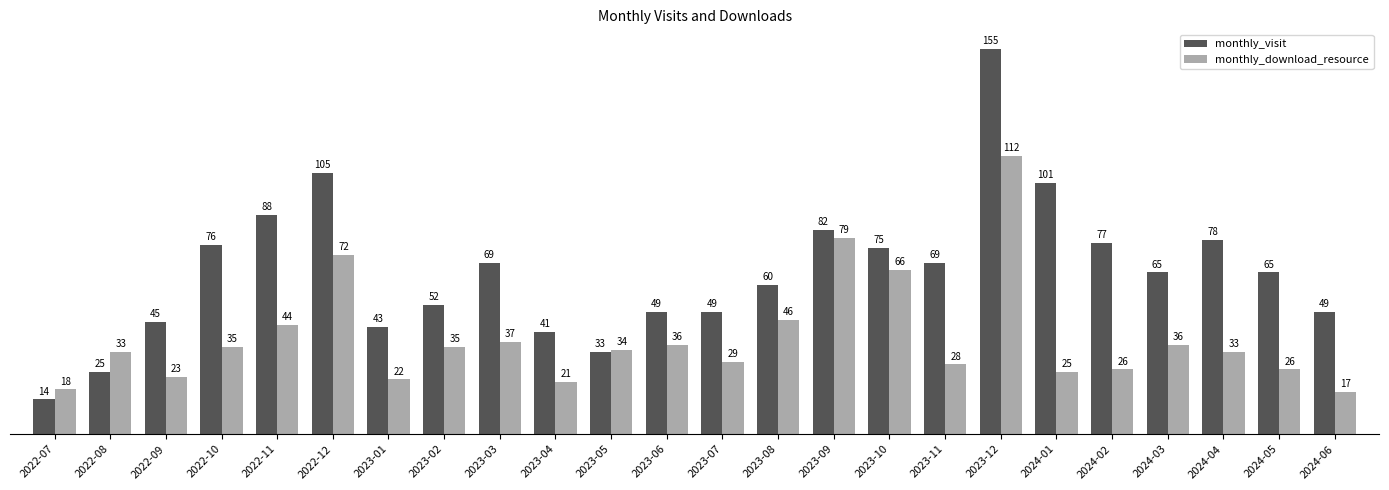

Reading left to right, what are all the values shown in this chart?

monthly_visit: 14	25	45	76	88	105	43	52	69	41	33	49	49	60	82	75	69	155	101	77	65	78	65	49
monthly_download_resource: 18	33	23	35	44	72	22	35	37	21	34	36	29	46	79	66	28	112	25	26	36	33	26	17